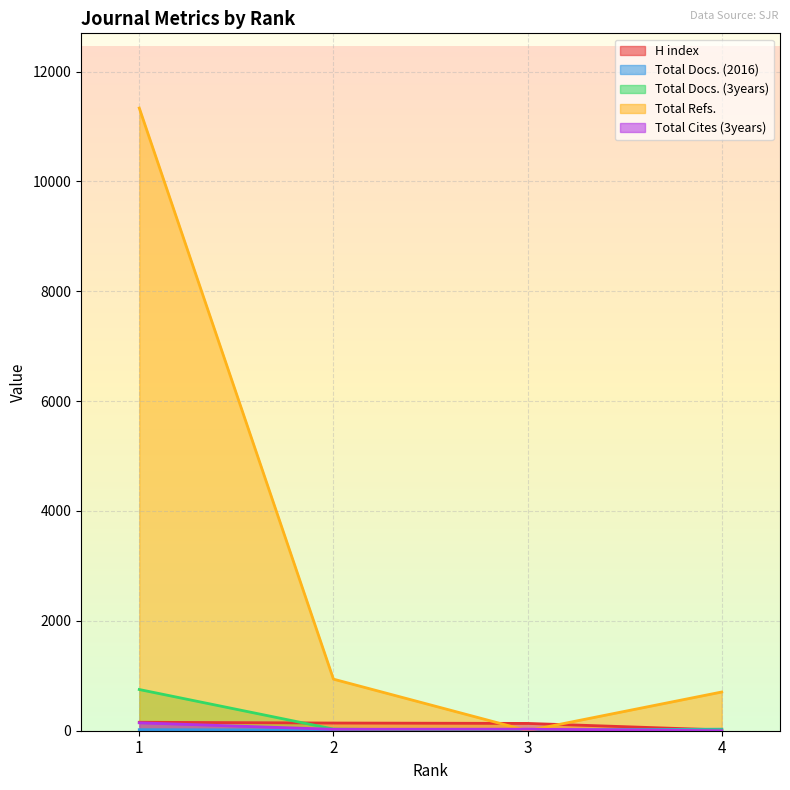

Rank the categories by Total Refs. value from highest to lowest.

1, 2, 4, 3